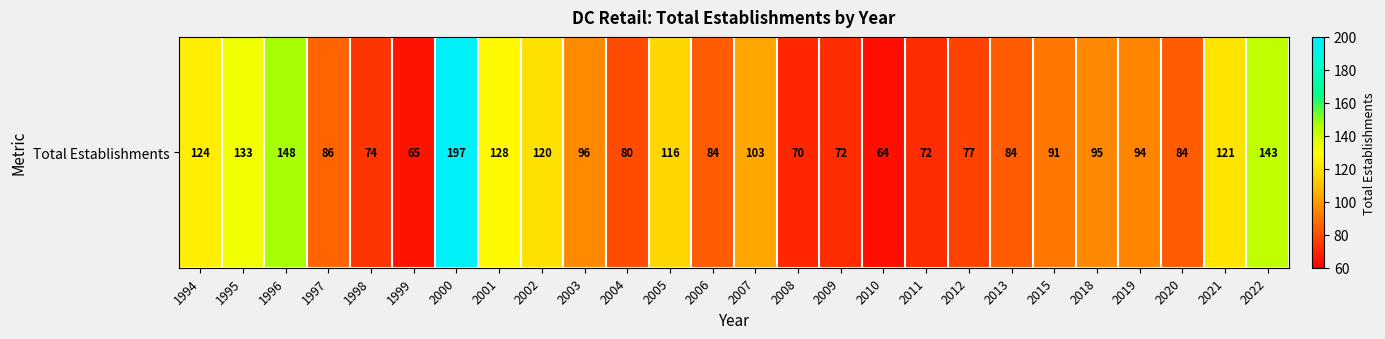

What is the sum of the values at 2007 and 2018?

198